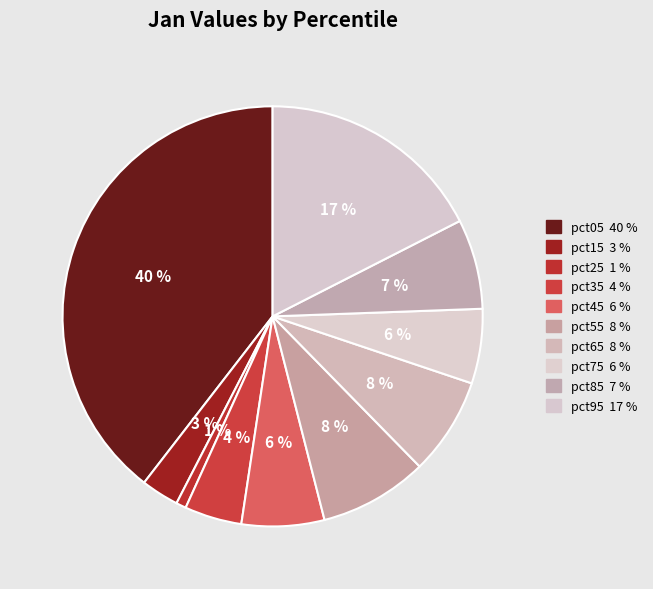

How many slices are in this pie chart?

10